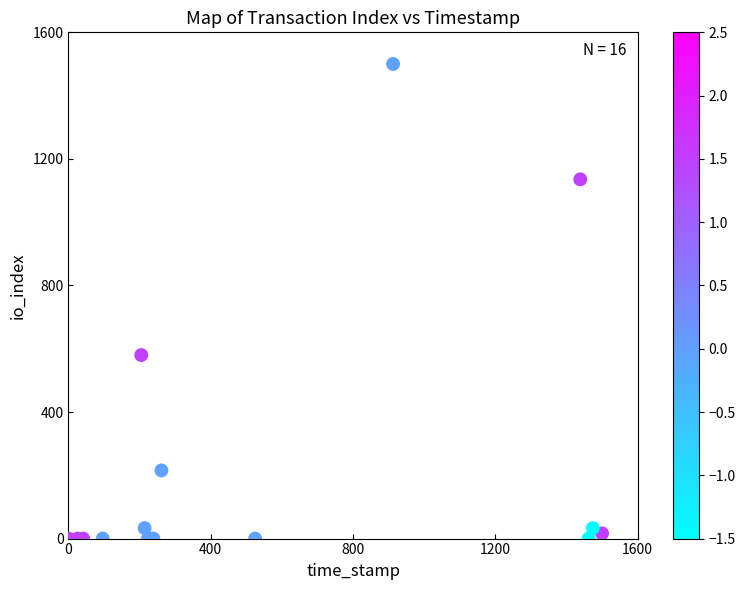

What Y value in the scatter plot is closest to 750?

580.1